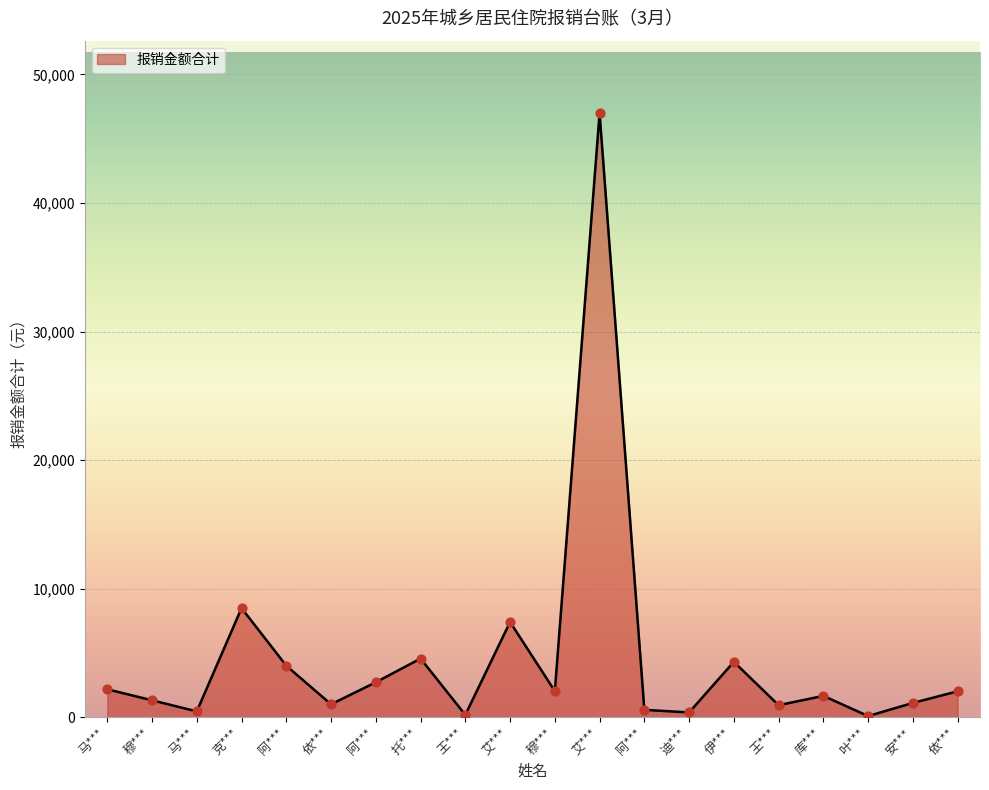

Does the chart have visible grid lines?

Yes